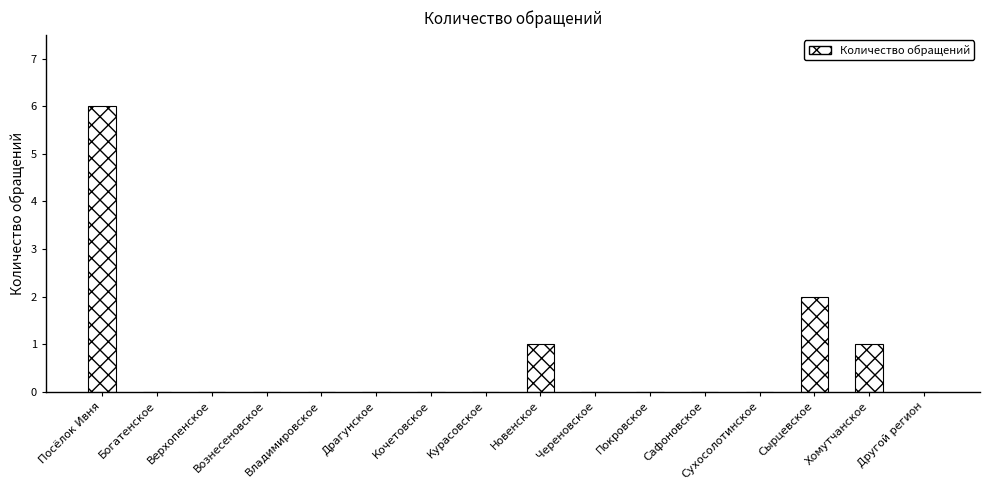

What is the sum of all values?

10